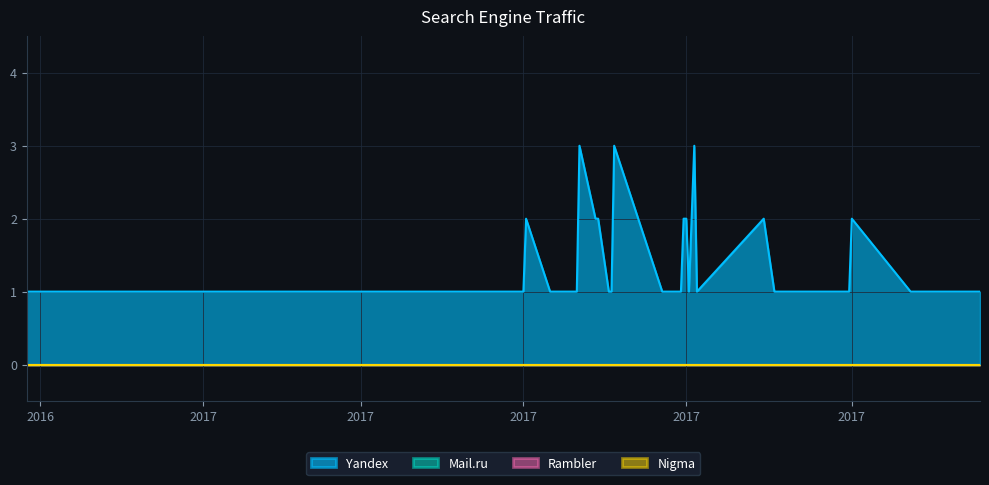

What is the spread (max minus min) of values at 2017-08-23?

1